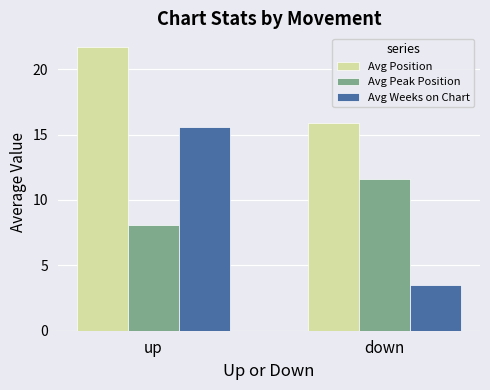

Reading right to left, list all the values displayed in this chart.

Avg Position: down=15.9	up=21.7
Avg Peak Position: down=11.6	up=8.1
Avg Weeks on Chart: down=3.5	up=15.6